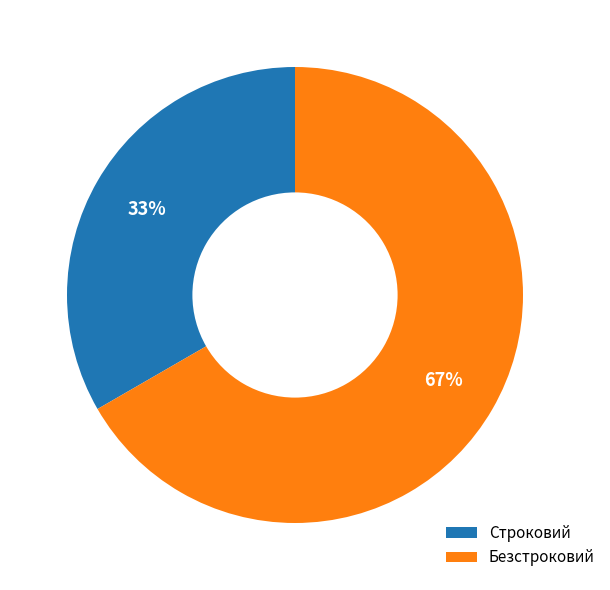

Rank the categories by value from highest to lowest.

Безстроковий, Строковий